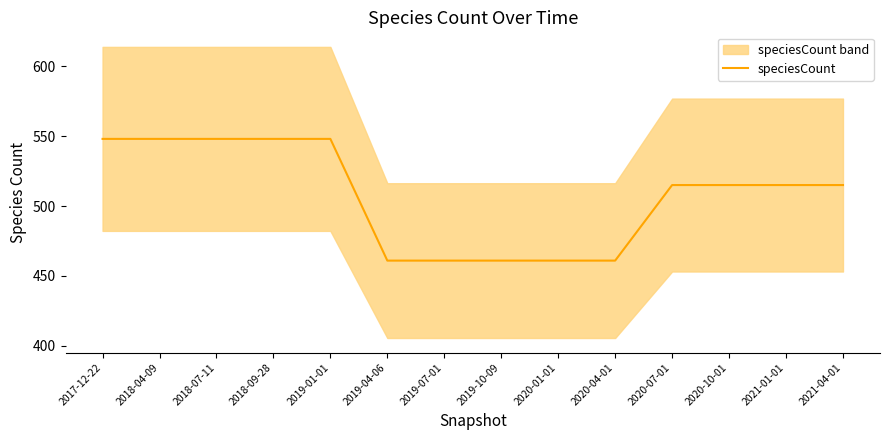

What is the sum of the values at 2020-04-01 and 2019-07-01?

922